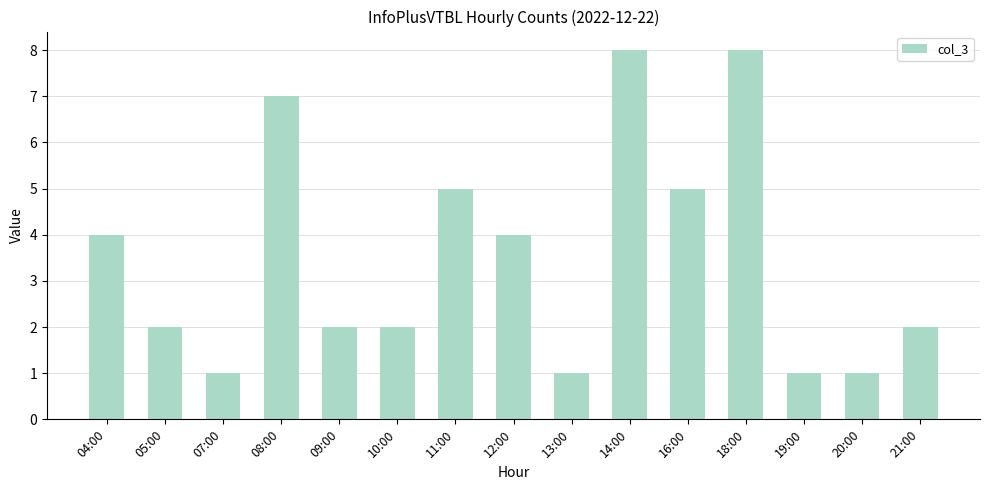

What is the greatest value displayed?

8